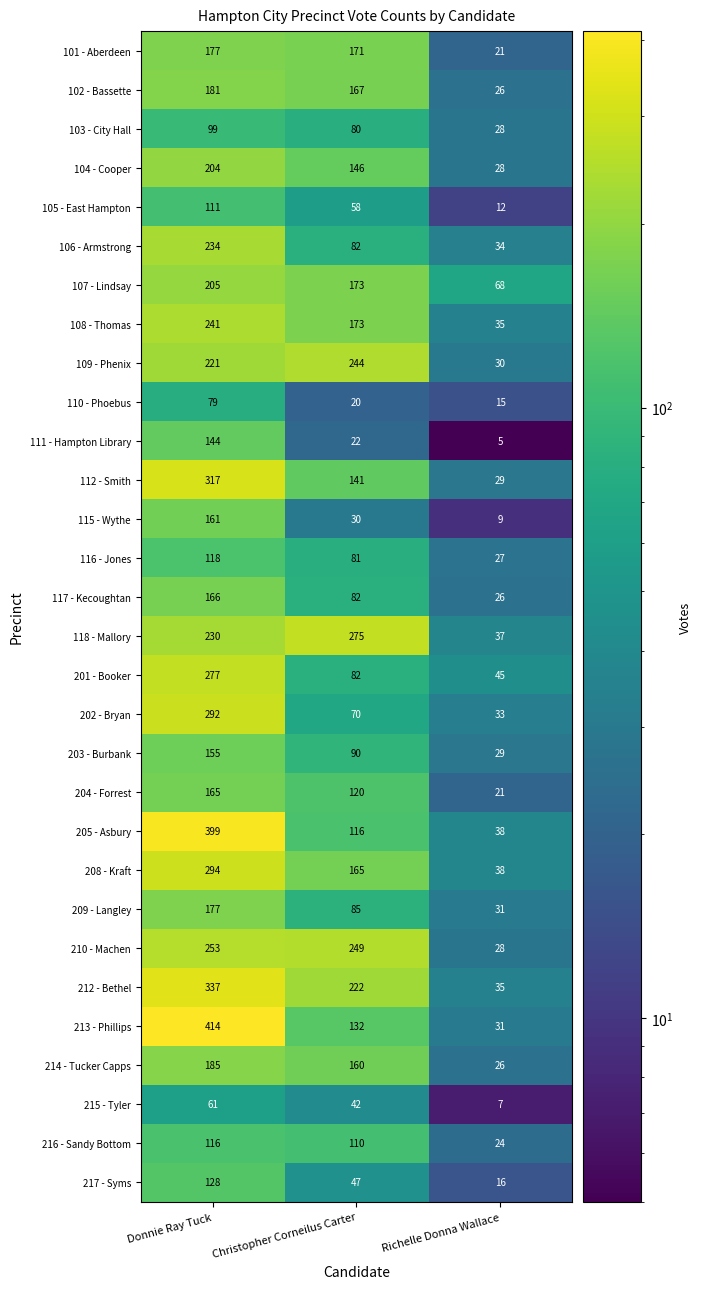

Which label corresponds to the largest value in the chart?

Donnie Ray Tuck